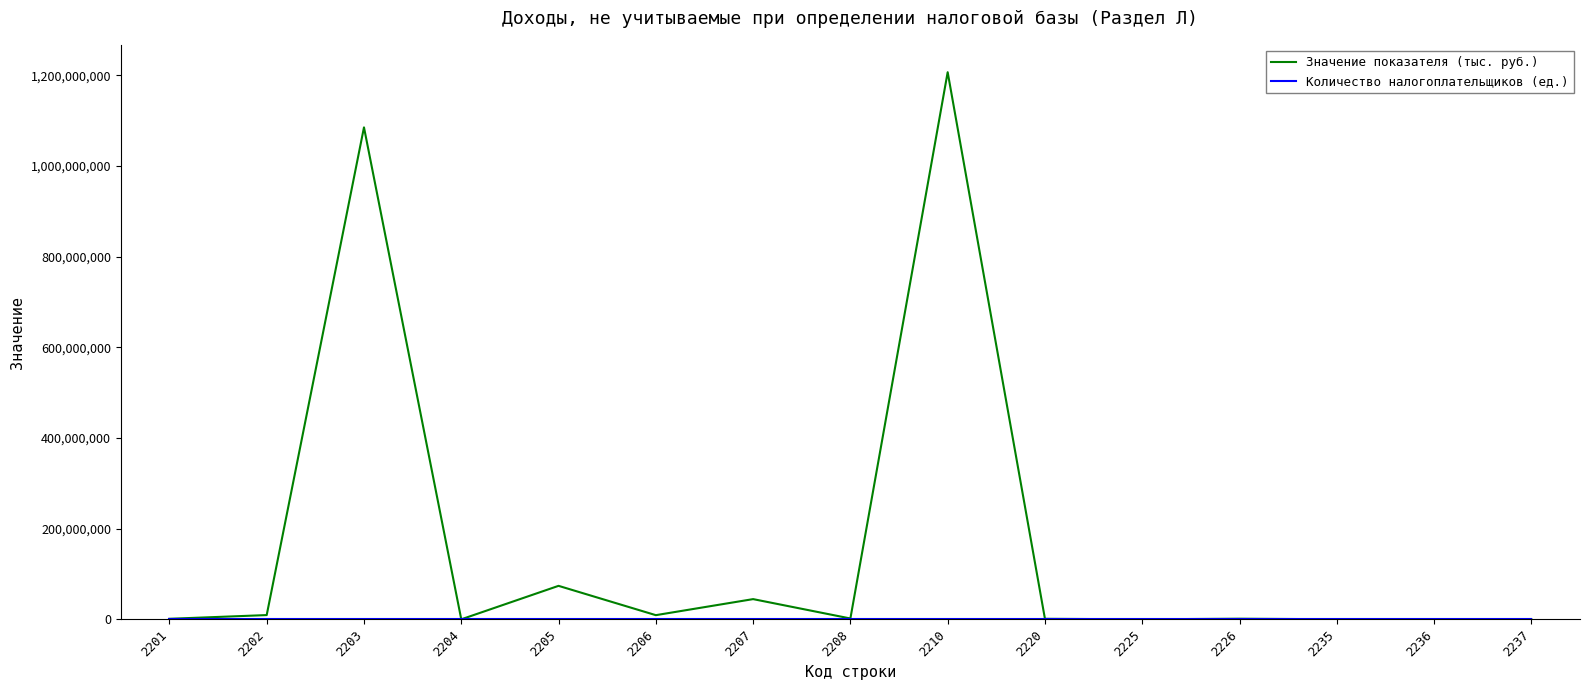

What is the spread (max minus min) of values at 2201?

1151493